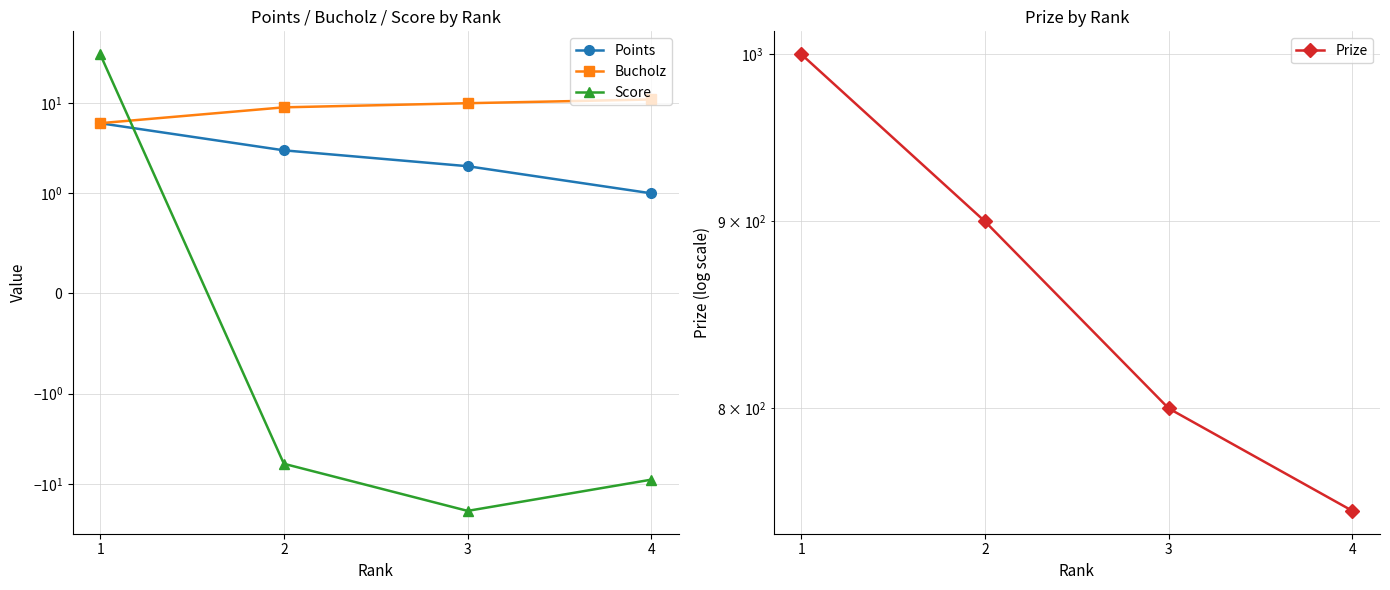

Is it true that Bucholz equals 9 at 2?

True